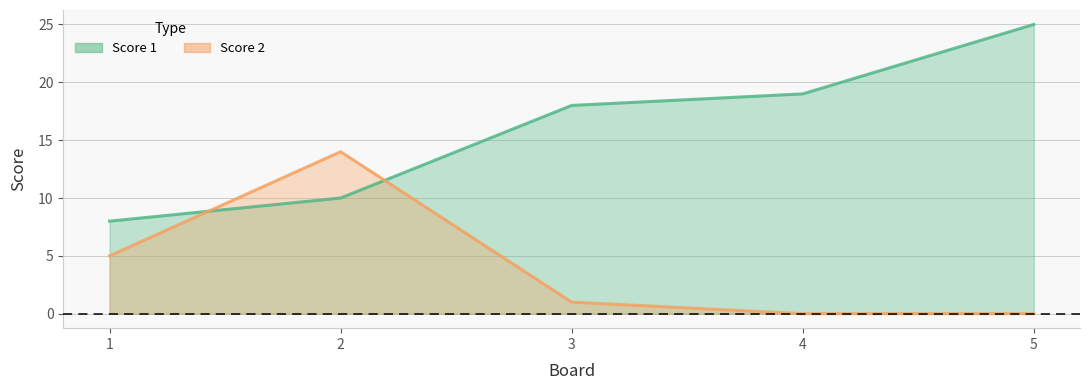

Reading right to left, transcribe all the data shown in this chart.

Score 1: 5=25	4=19	3=18	2=10	1=8
Score 2: 5=0	4=0	3=1	2=14	1=5